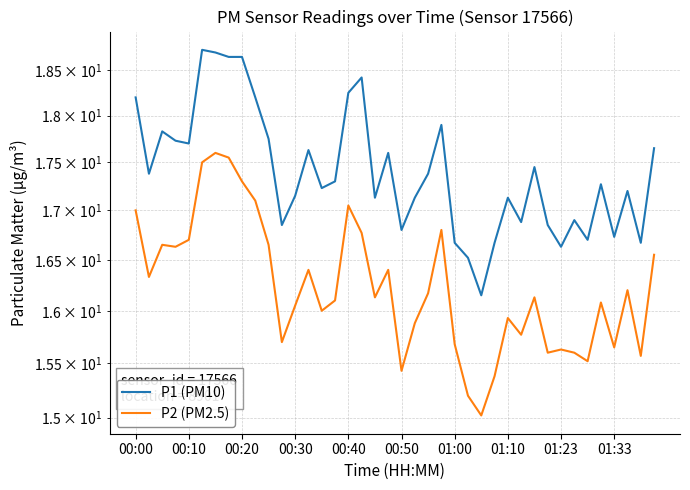

Reading left to right, transcribe all the data shown in this chart.

P1 (PM10): 18.2	17.4	17.8	17.7	17.7	18.7	18.7	18.6	18.6	18.2	17.8	16.9	17.1	17.6	17.2	17.3	18.2	18.4	17.1	17.6	16.8	17.1	17.4	17.9	16.7	16.5	16.1	16.7	17.1	16.9	17.4	16.9	16.6	16.9	16.7	17.3	16.7	17.2	16.7	17.6
P2 (PM2.5): 17.0	16.3	16.6	16.6	16.7	17.5	17.6	17.6	17.3	17.1	16.6	15.7	16.1	16.4	16.0	16.1	17.1	16.8	16.1	16.4	15.4	15.9	16.2	16.8	15.7	15.2	15.0	15.4	15.9	15.8	16.1	15.6	15.6	15.6	15.5	16.1	15.7	16.2	15.6	16.6